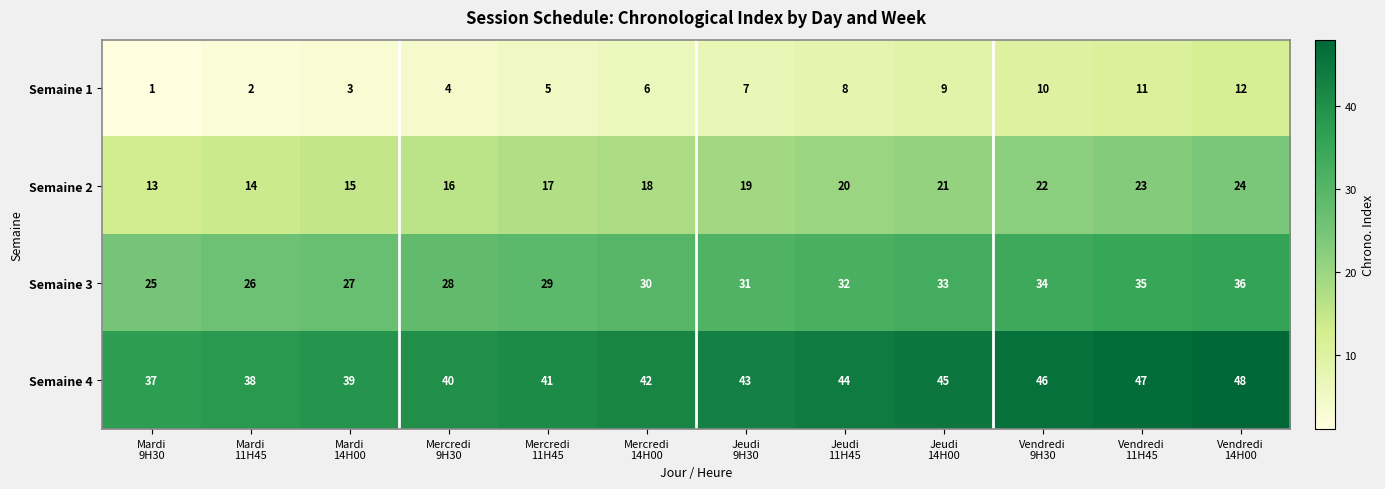

Which series has the largest total across all categories?

Semaine 4